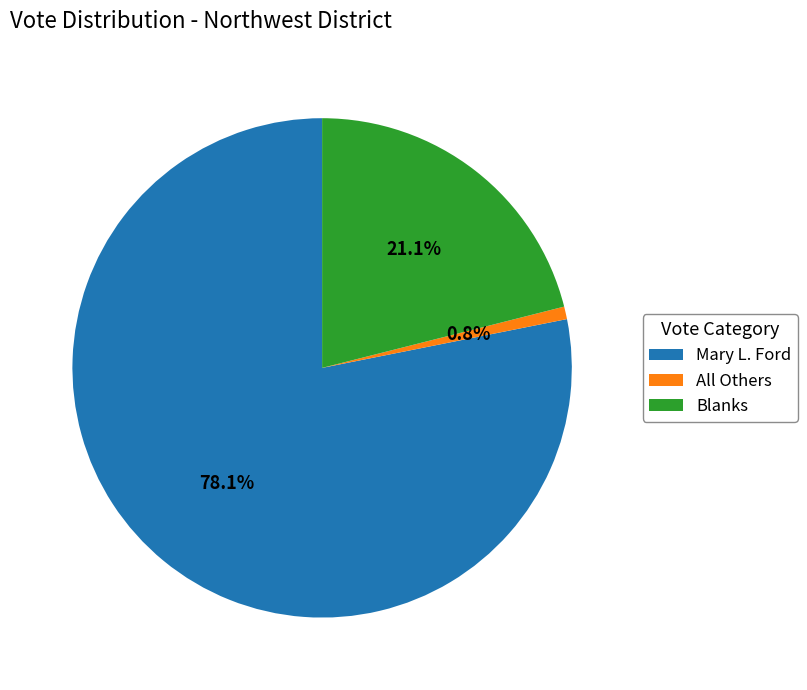

Rank the categories by value from lowest to highest.

All Others, Blanks, Mary L. Ford